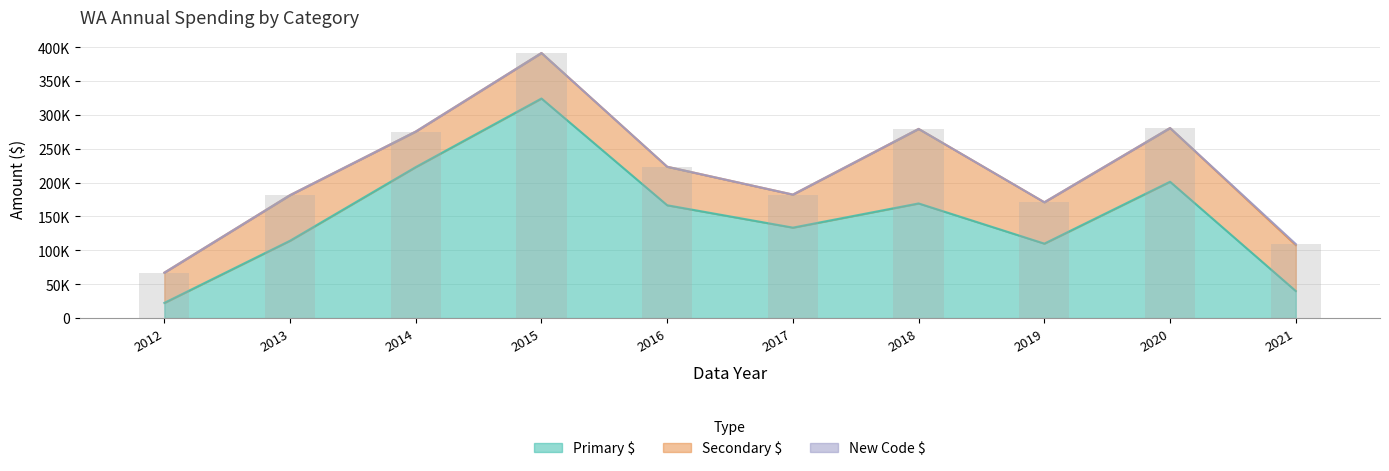

What is the sum of the Primary $ values at 2013 and 2021?

154116.3